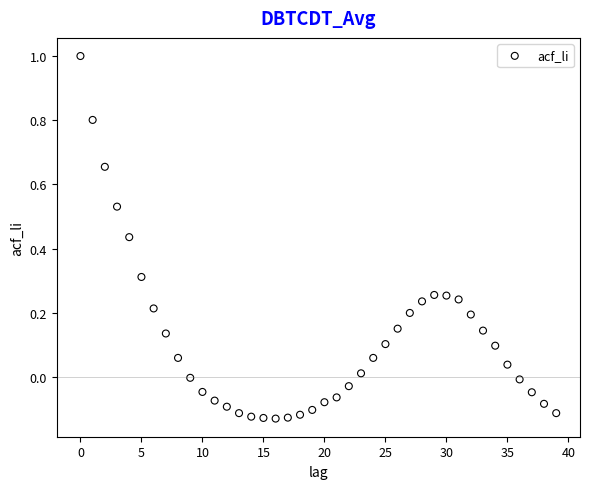

What is the range of Y values (max minus min)?

1.1